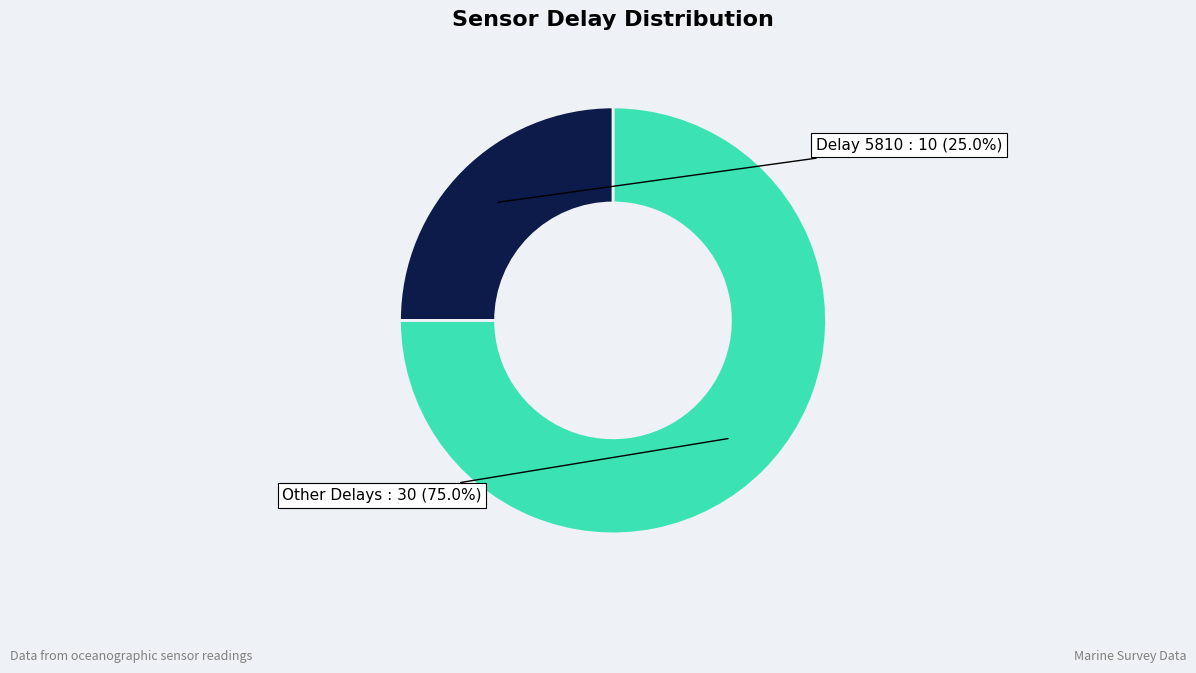

Count the number of slices in the pie.

2